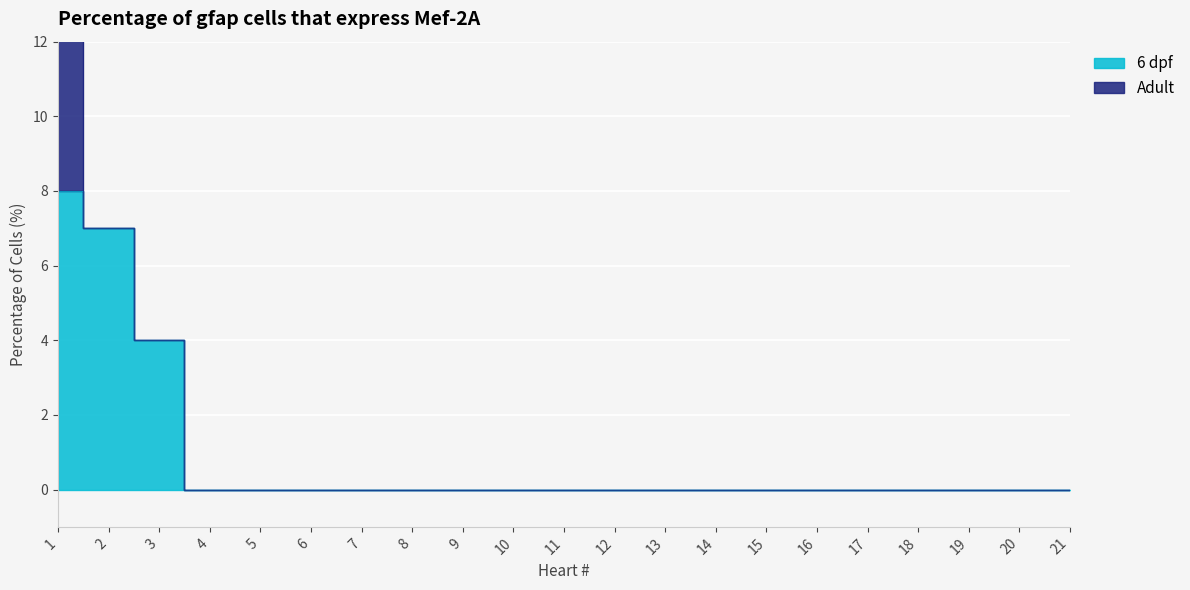

Reading right to left, transcribe all the data shown in this chart.

21=0	20=0	19=0	18=0	17=0	16=0	15=0	14=0	13=0	12=0	11=0	10=0	9=0	8=0	7=0	6=0	5=0	4=0	3=4	2=7	1=8